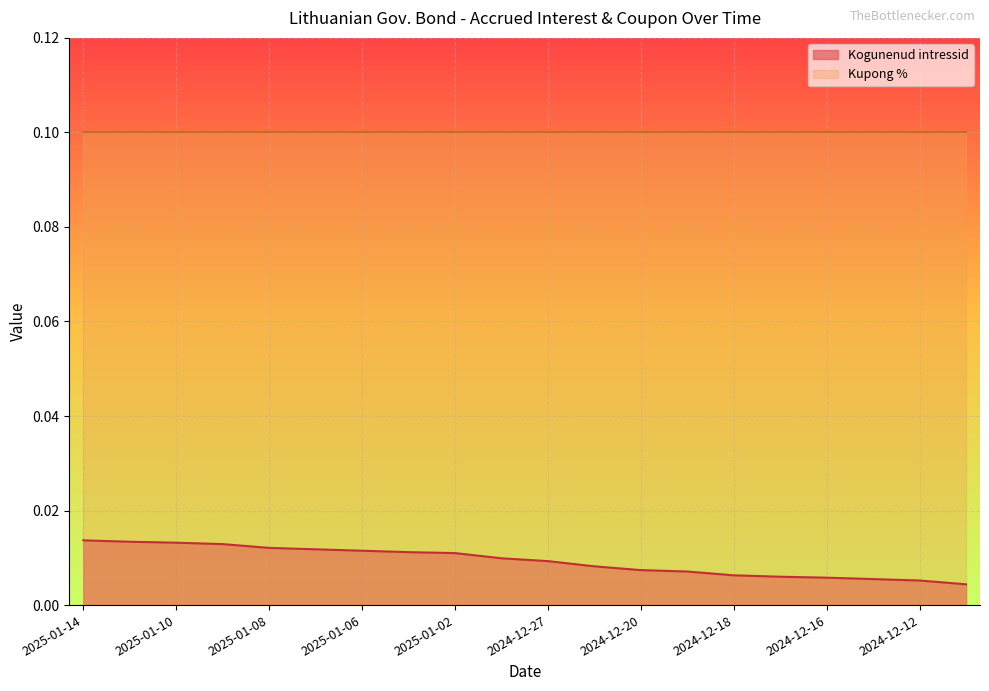

What position from the left is 2025-01-08?

5